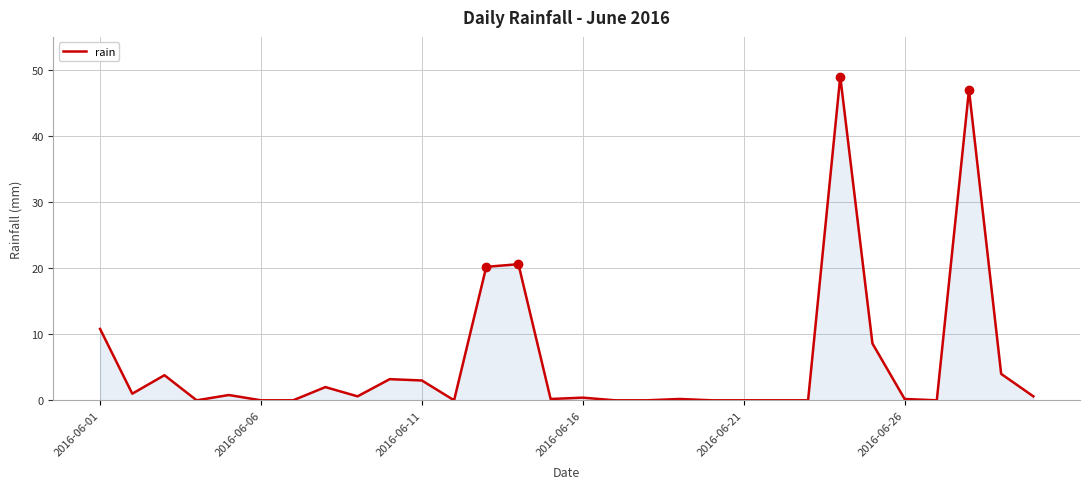

What is the difference between the maximum and minimum values?

49.0